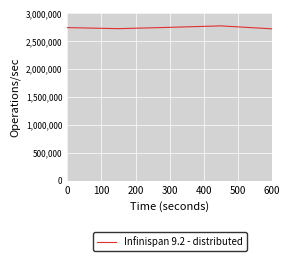

How many interior local valleys (lower than both neighbors) does the data have?

1